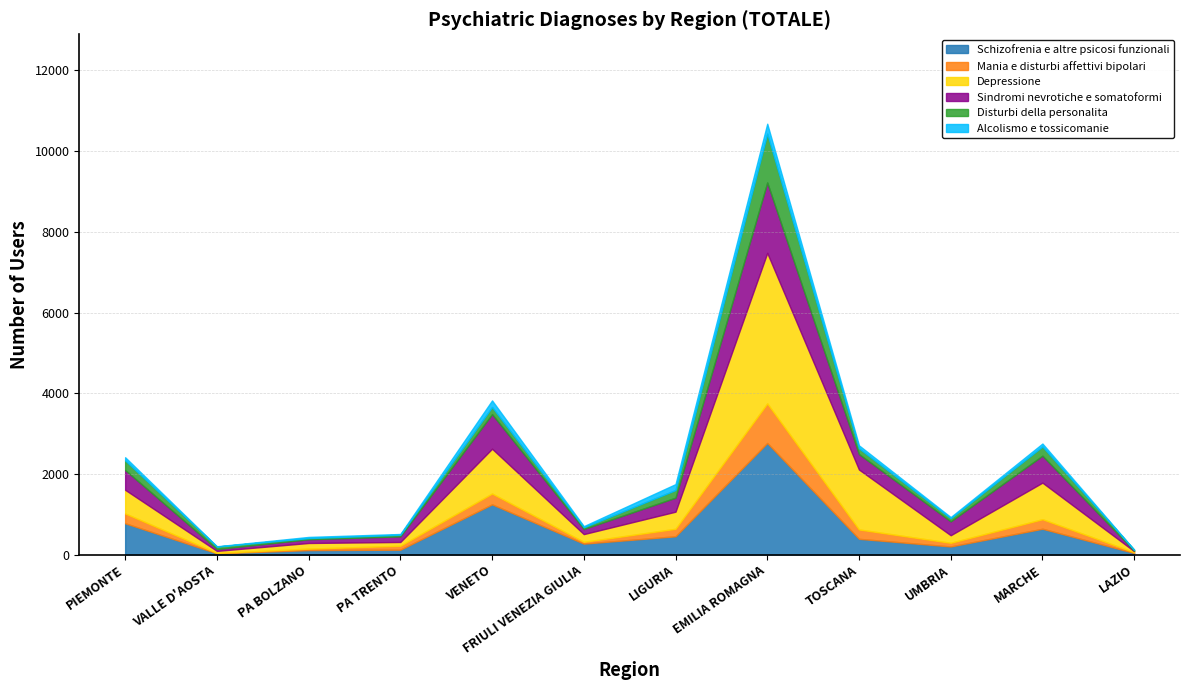

At which category does Sindromi nevrotiche e somatoformi reach its first local valley?

VALLE D'AOSTA